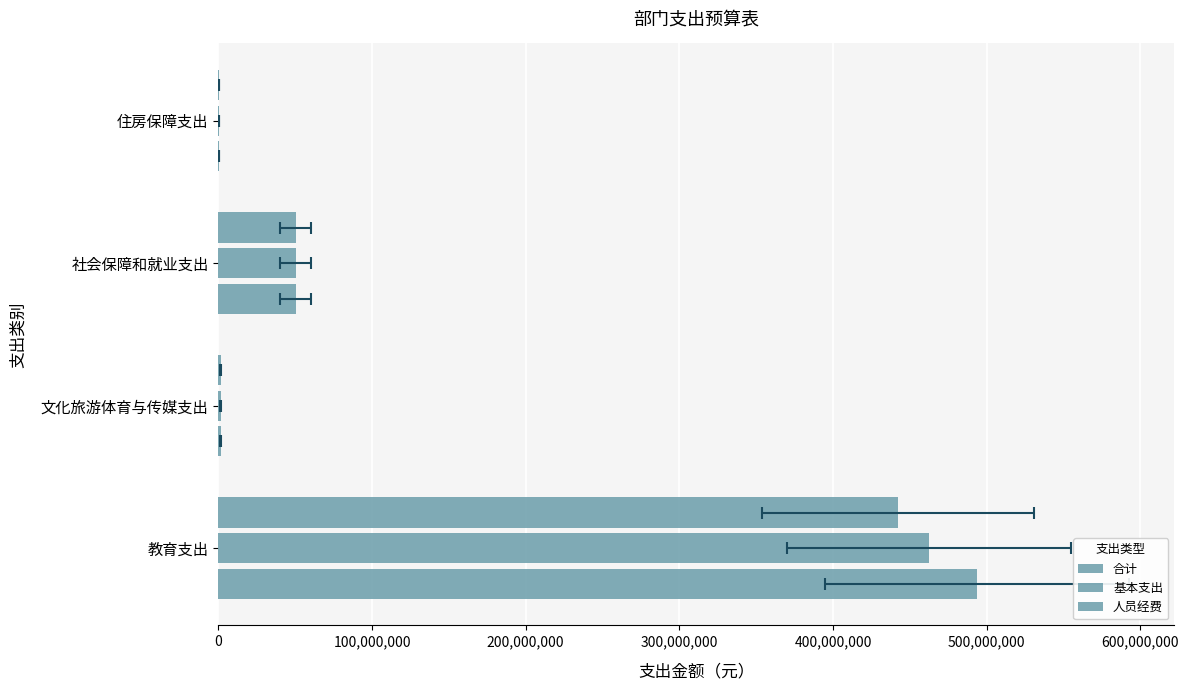

What is the highest value of the 基本支出 series?

462200083